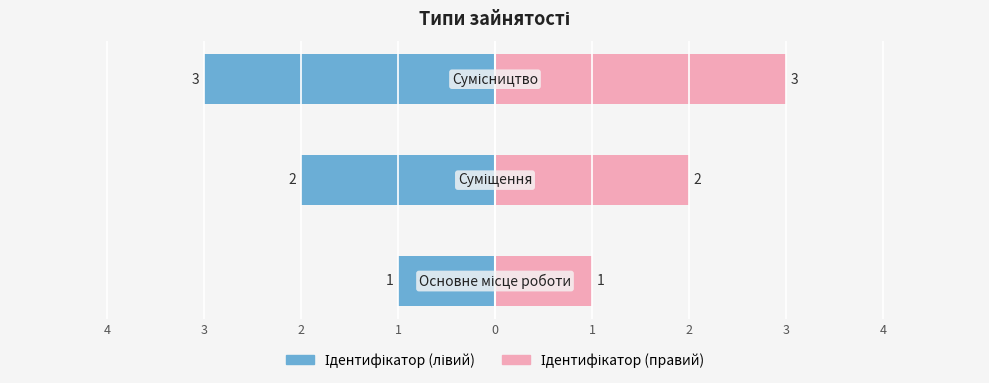

What is the sum of the values at Суміщення and Основне місце роботи?

3